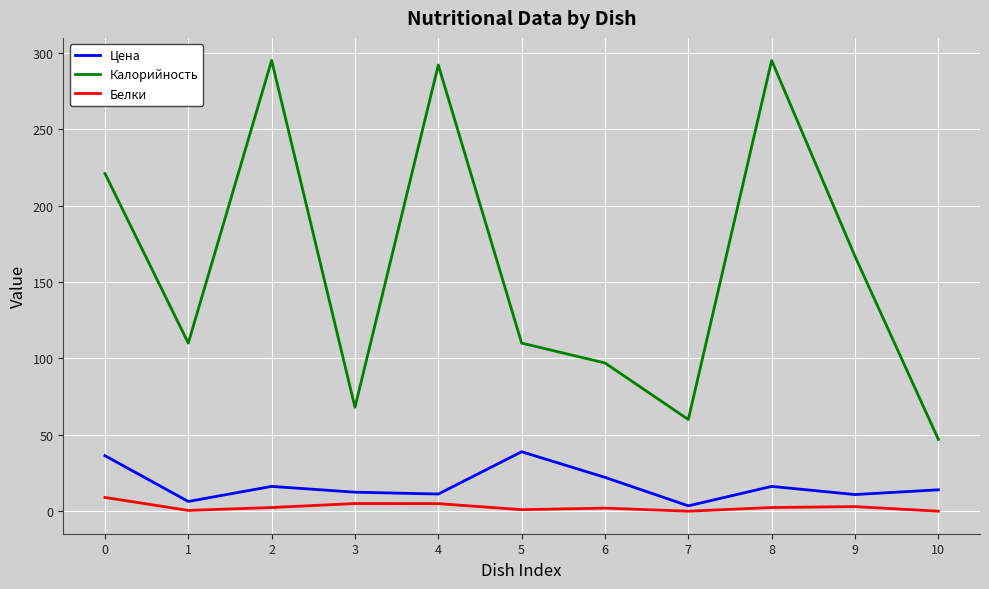

What is the highest value of the Калорийность series?

295.0